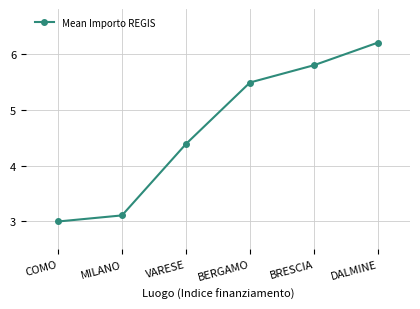

Rank the categories by value from highest to lowest.

DALMINE, BRESCIA, BERGAMO, VARESE, MILANO, COMO